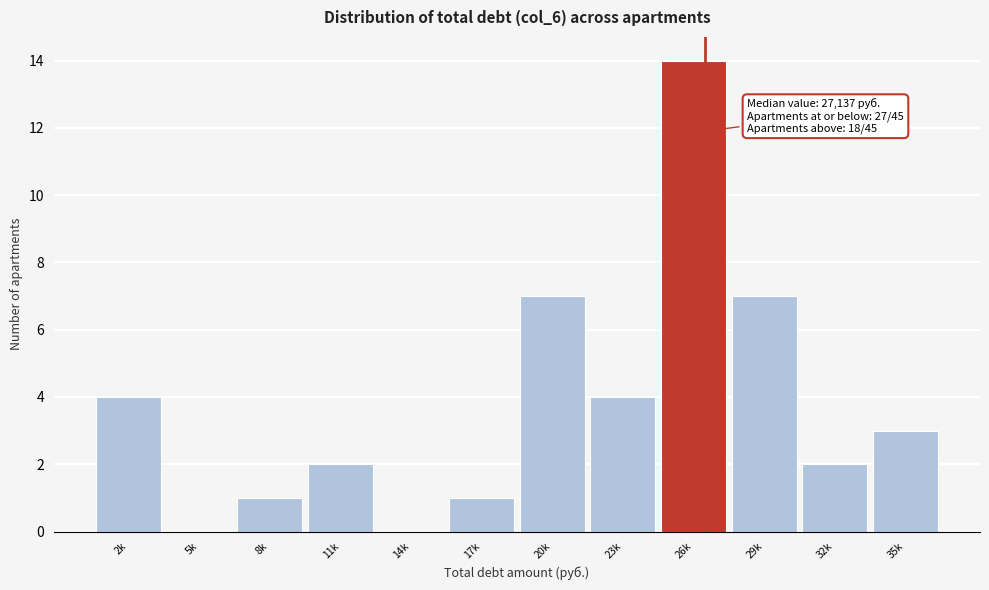

Reading right to left, transcribe all the data shown in this chart.

35k=3	32k=2	29k=7	26k=14	23k=4	20k=7	17k=1	14k=0	11k=2	8k=1	5k=0	2k=4